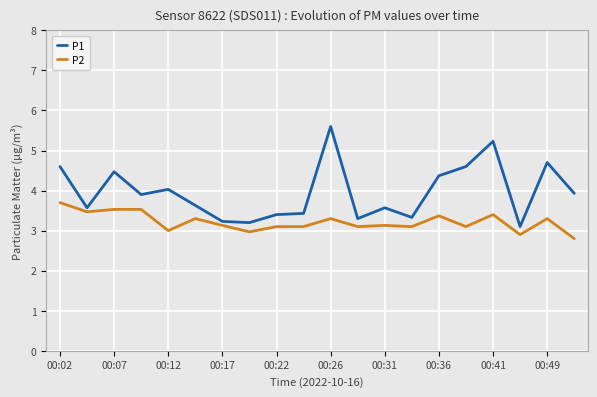

List the series in order of their overall mean, lowest first.

P2, P1